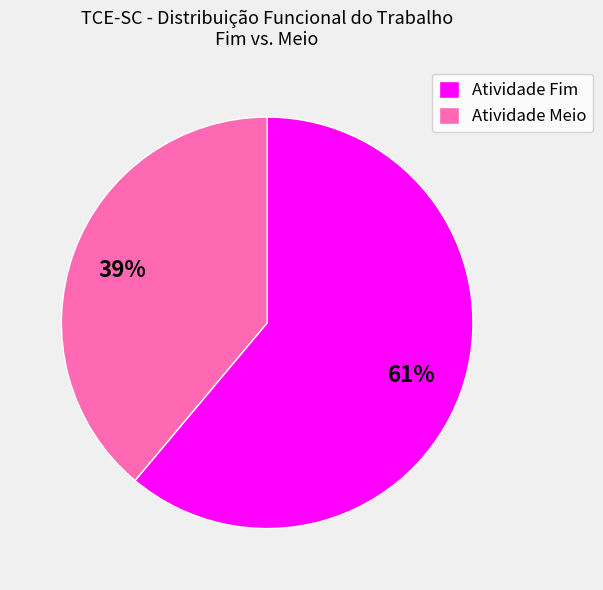

Does any single category account for the majority?

Yes